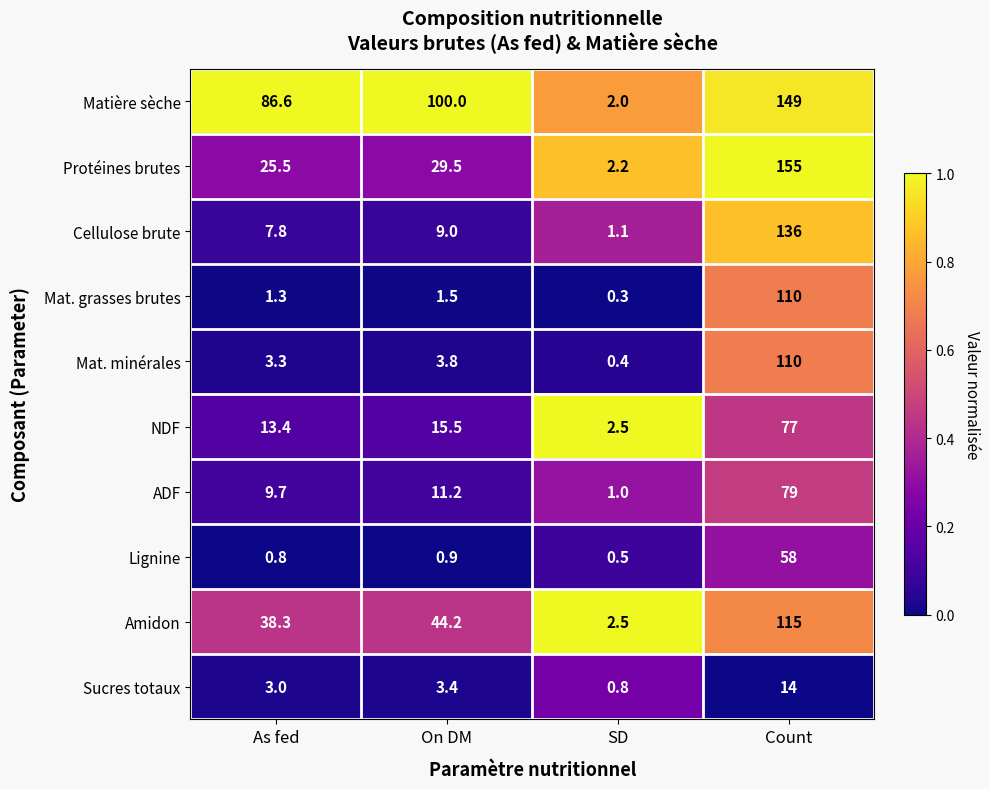

At which category is the sum across all series the highest?

Count